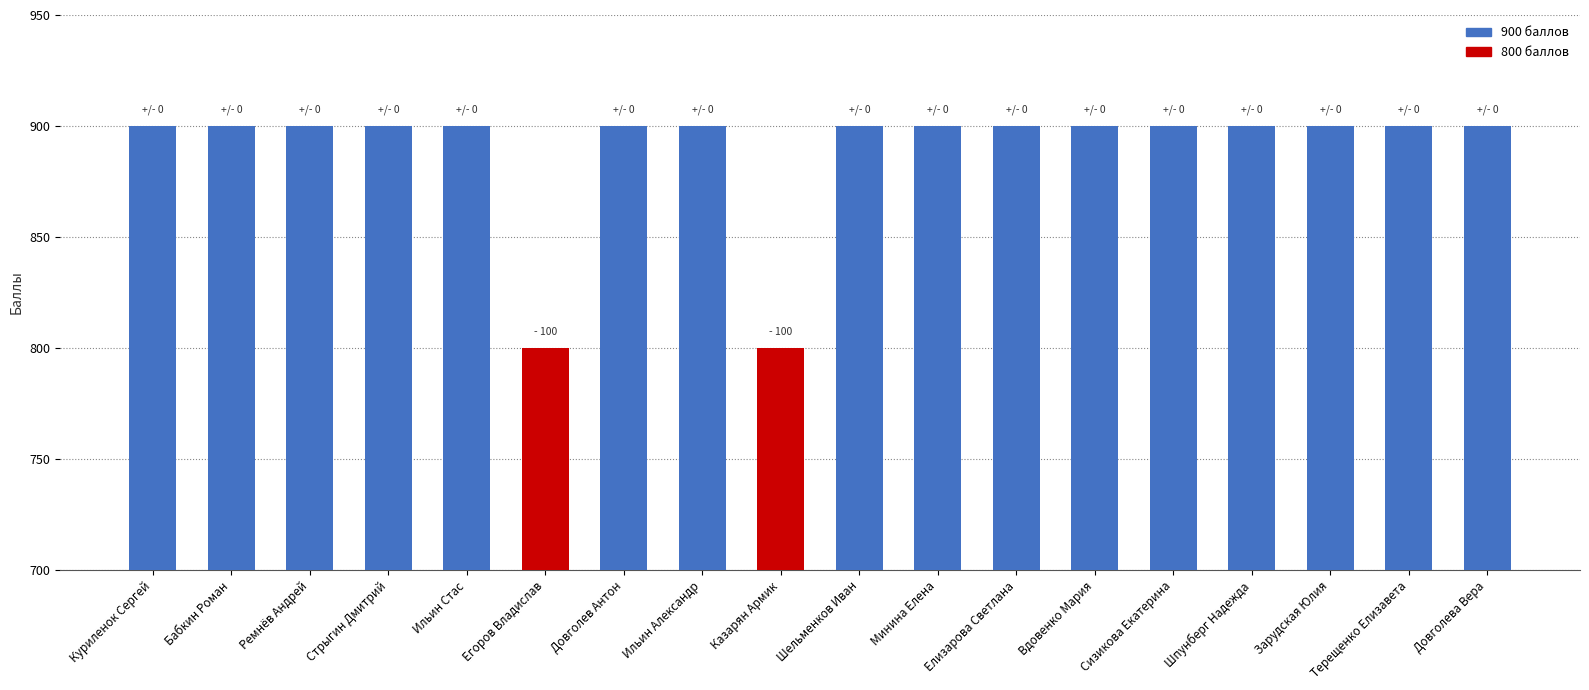

Is it true that the value at Вдовенко Мария is 900?

True